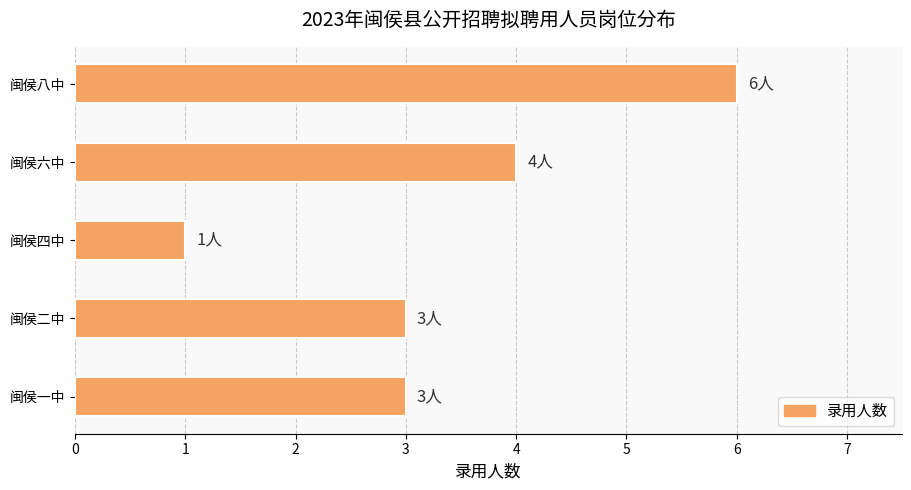

What is the average value?

3